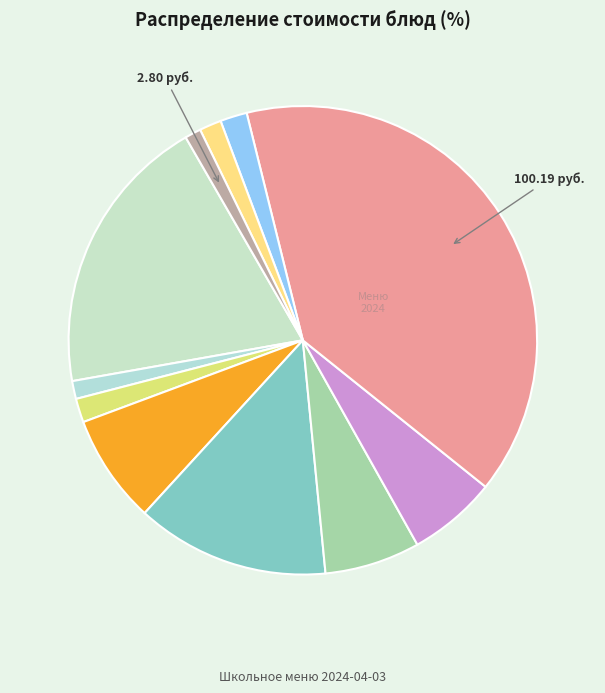

How many slices are in this pie chart?

11